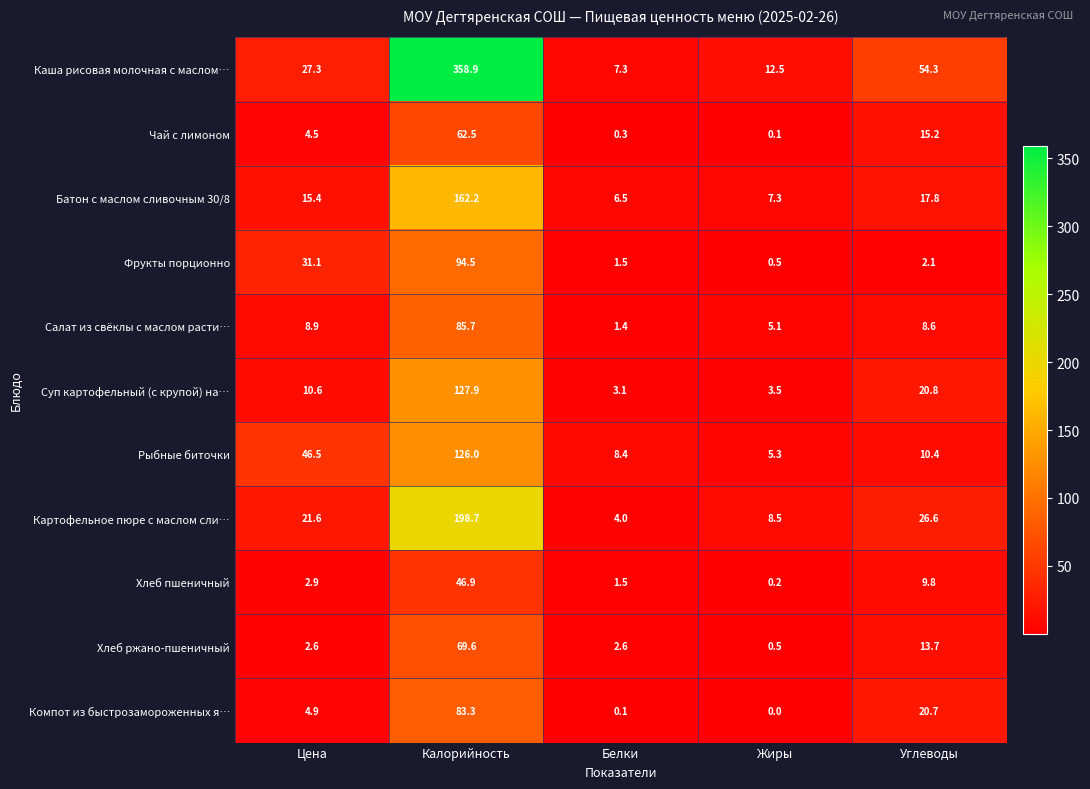

Rank the series by their maximum value, from highest to lowest.

Каша рисовая молочная с маслом…, Картофельное пюре с маслом сли…, Батон с маслом сливочным 30/8, Суп картофельный (с крупой) на…, Рыбные биточки, Фрукты порционно, Салат из свёклы с маслом расти…, Компот из быстрозамороженных я…, Хлеб ржано-пшеничный, Чай с лимоном, Хлеб пшеничный